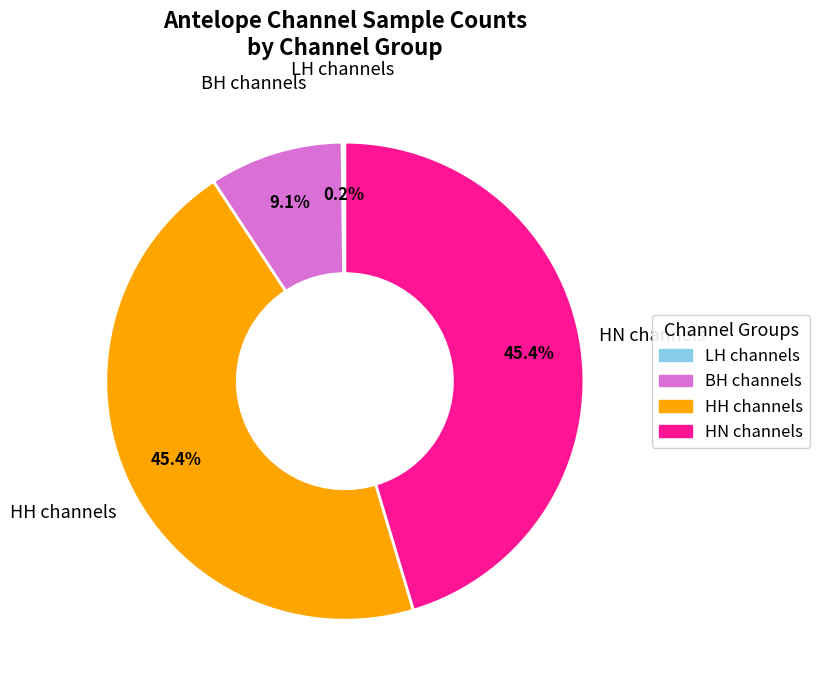

Is there any slice that represents more than half of the pie?

No